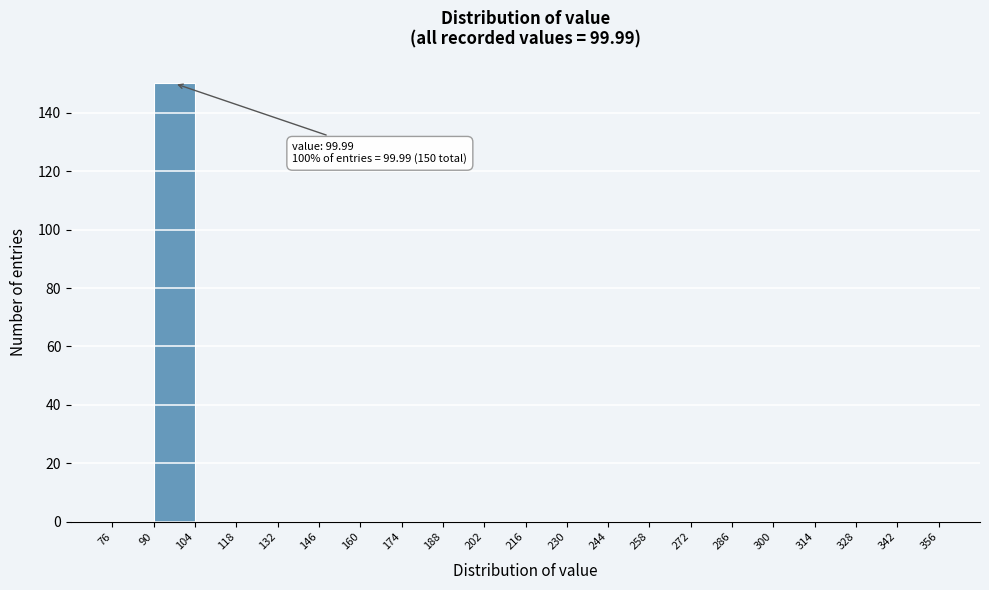

Which range on the x-axis has the tallest bar?

90 to 104